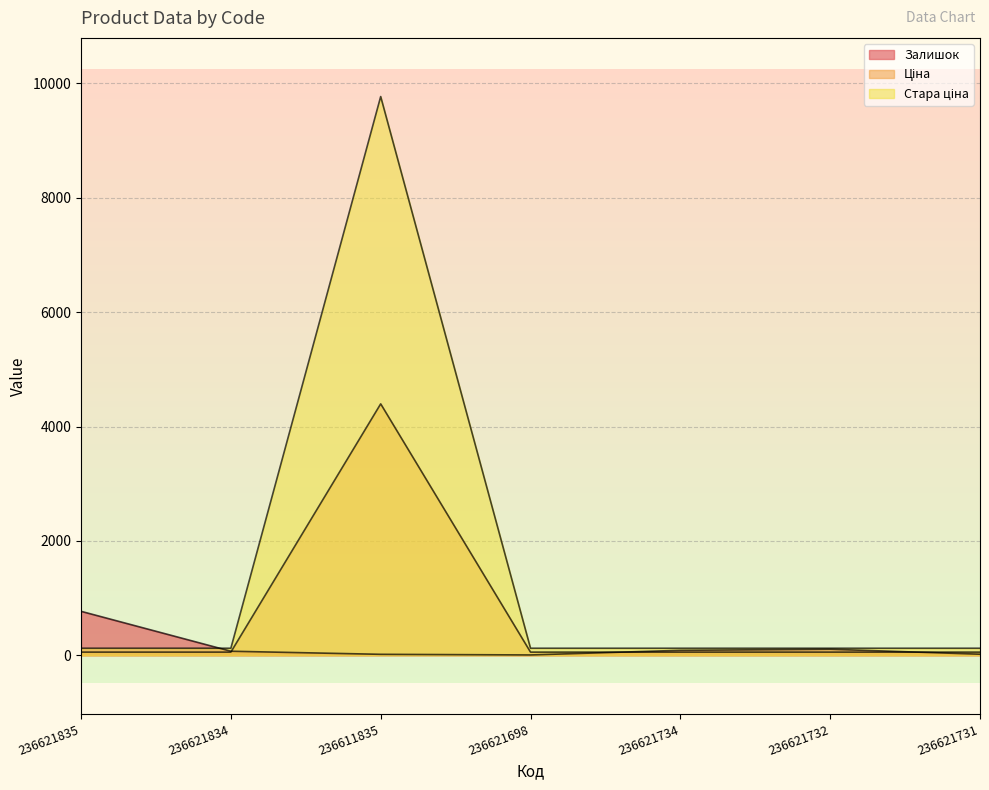

How many distinct data groups are displayed?

3